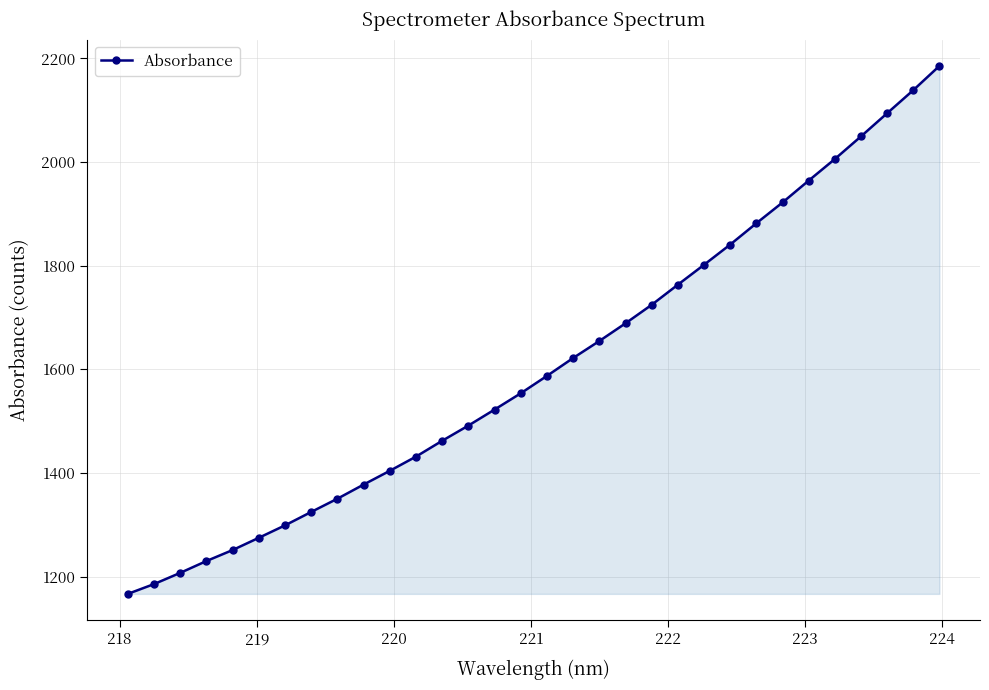

What is the minimum value shown in the chart?

1166.6